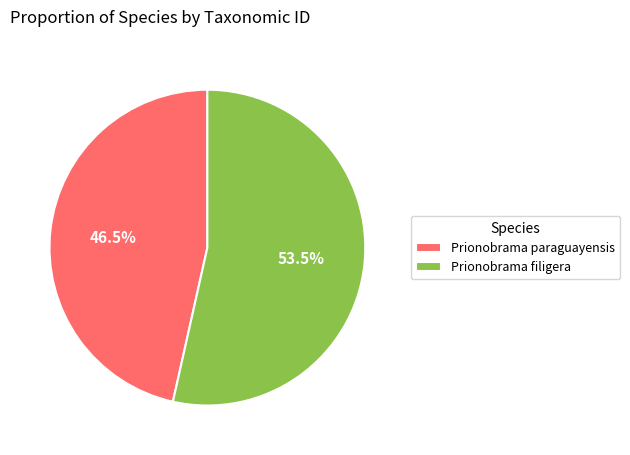

Is the sum of Prionobrama filigera and Prionobrama paraguayensis greater than half?

Yes